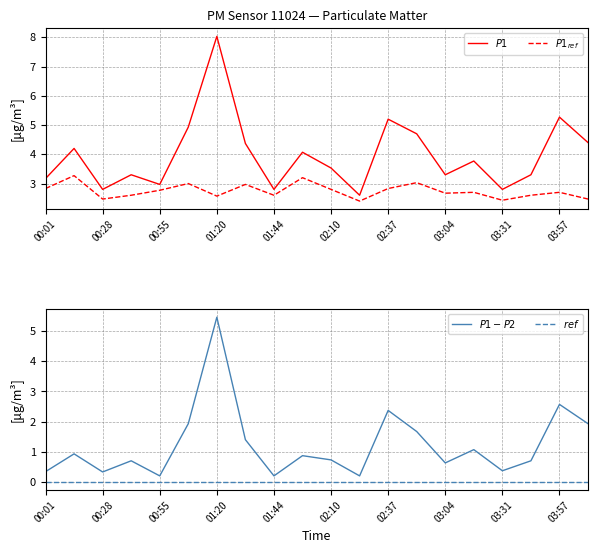

At which label does $P1_{ref}$ reach its minimum?

11